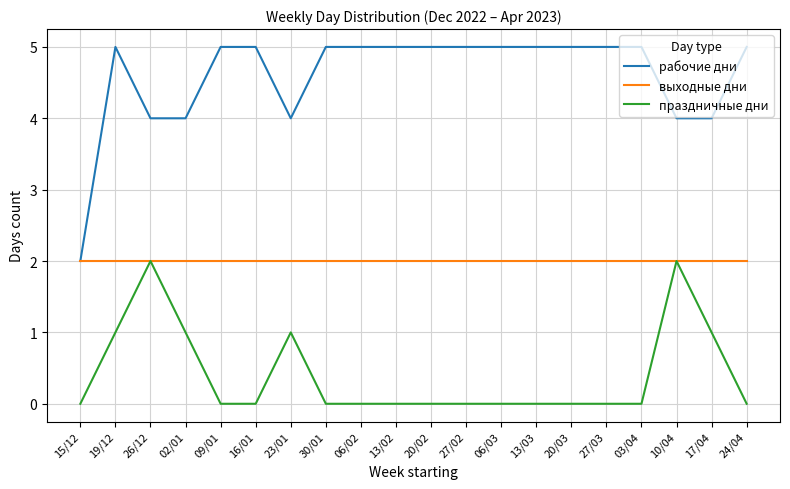

Reading left to right, transcribe all the data shown in this chart.

рабочие дни: 15/12=2	19/12=5	26/12=4	02/01=4	09/01=5	16/01=5	23/01=4	30/01=5	06/02=5	13/02=5	20/02=5	27/02=5	06/03=5	13/03=5	20/03=5	27/03=5	03/04=5	10/04=4	17/04=4	24/04=5
выходные дни: 15/12=2	19/12=2	26/12=2	02/01=2	09/01=2	16/01=2	23/01=2	30/01=2	06/02=2	13/02=2	20/02=2	27/02=2	06/03=2	13/03=2	20/03=2	27/03=2	03/04=2	10/04=2	17/04=2	24/04=2
праздничные дни: 15/12=0	19/12=1	26/12=2	02/01=1	09/01=0	16/01=0	23/01=1	30/01=0	06/02=0	13/02=0	20/02=0	27/02=0	06/03=0	13/03=0	20/03=0	27/03=0	03/04=0	10/04=2	17/04=1	24/04=0